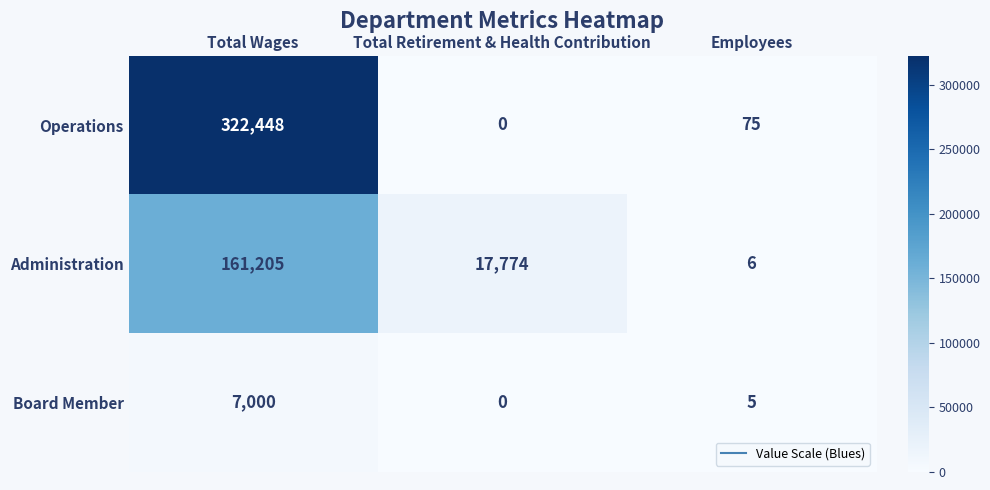

Where is Operations nearest to the value 161224?

Employees